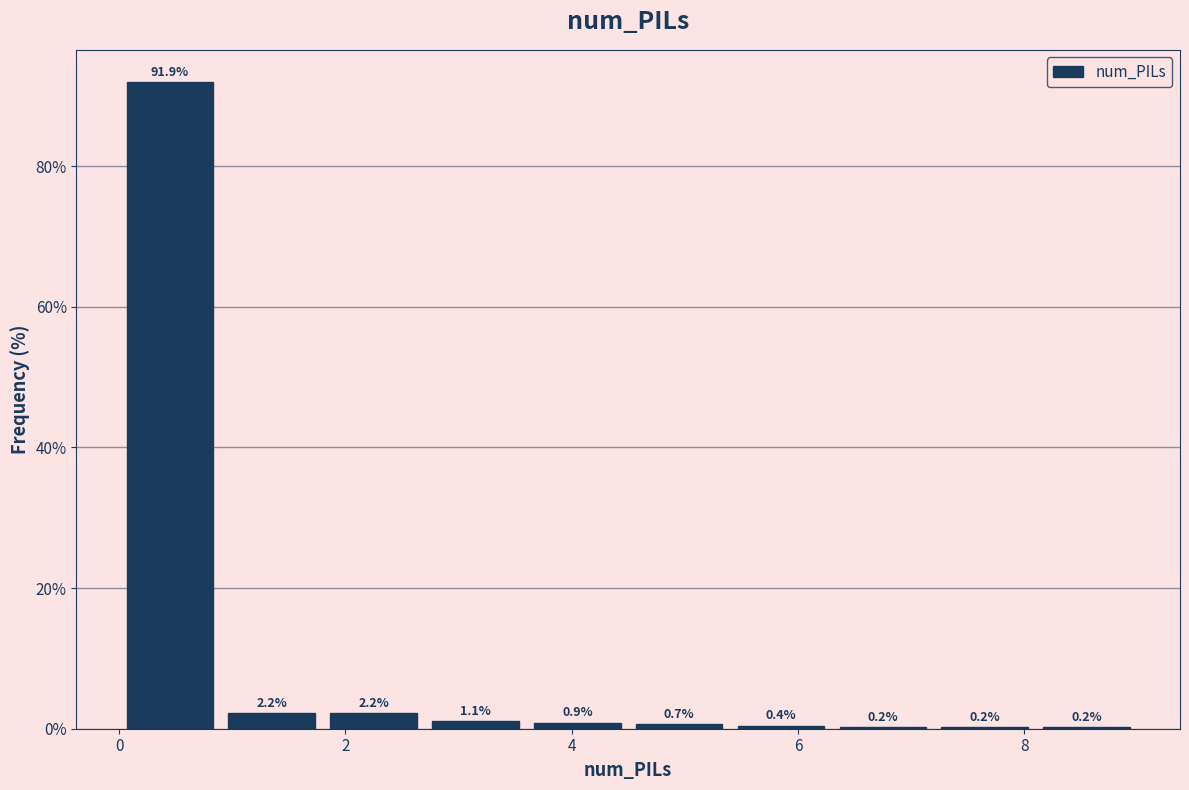

What is the height of the bar covering 5.4 to 6.3 on the x-axis? The bar edges are not printed on the chart, so give them approximately, as read against the axis.

0.4